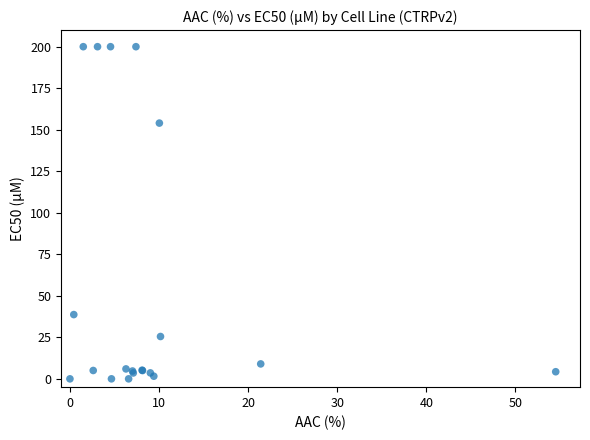

What Y value in the scatter plot is closest to 100?

154.0